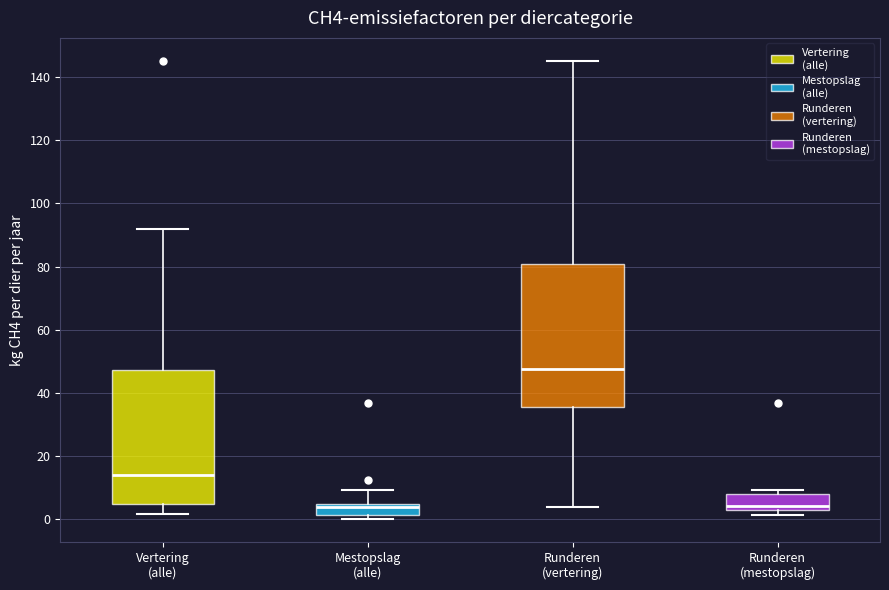

Reading left to right, transcribe this box plot: for each box, give where its median line is, the range the box spans, and where its two whiskers end, as read against the y-axis. The values are not printed on the chart, so give them approximately, as read against the axis.

Vertering (alle): median 14, box 4 to 48, whiskers 2 to 92
Mestopslag (alle): median 4 (just below the box's upper edge), box 2 to 4, whiskers 0 to 10
Runderen (vertering): median 48, box 36 to 80, whiskers 4 to 146
Runderen (mestopslag): median 4, box 2 to 8, whiskers 2 (just below the box's lower edge) to 10